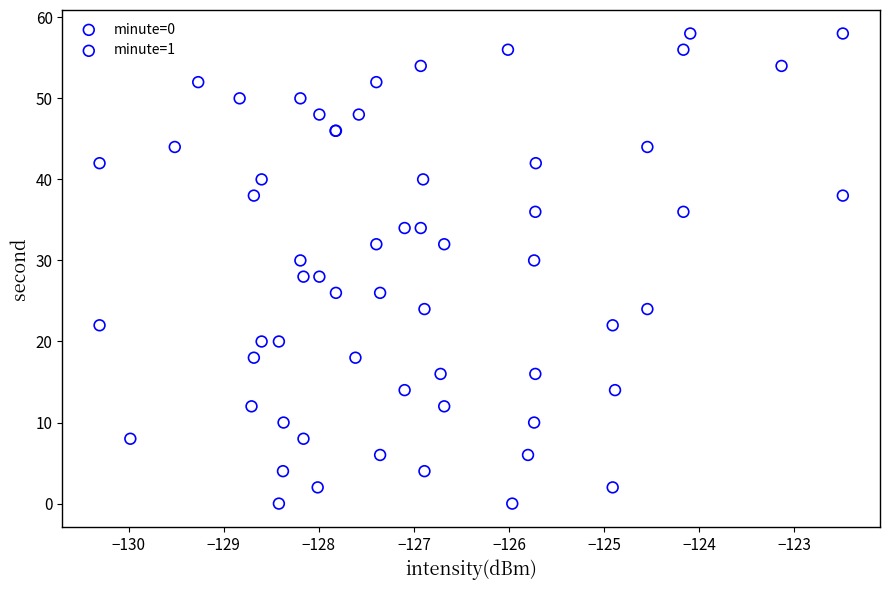

What are all the series names shown in the legend?

minute=0, minute=1